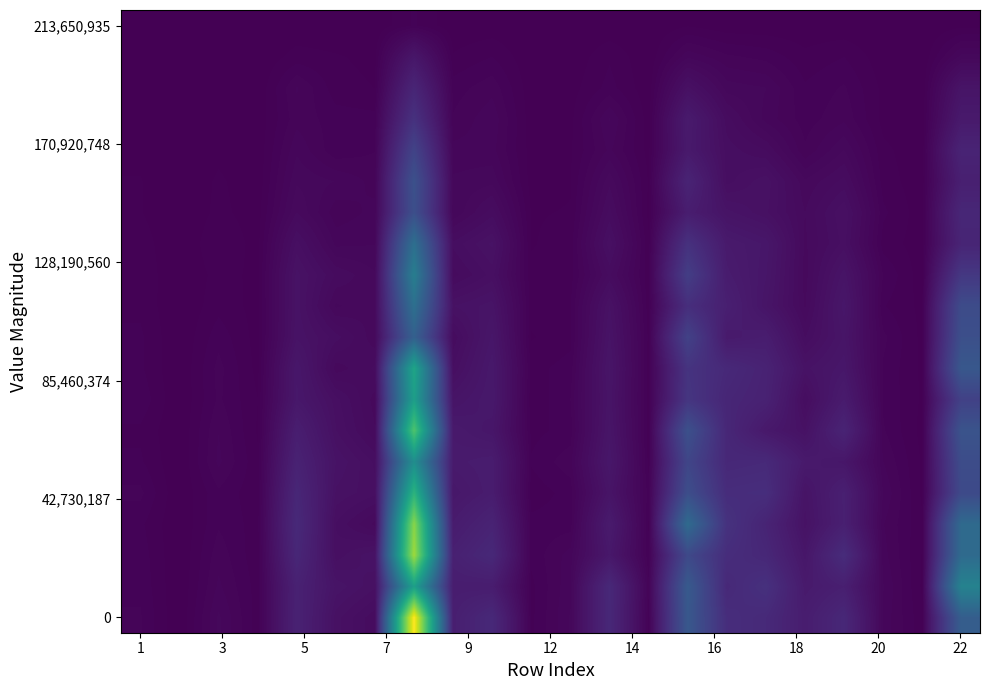

What is the greatest value displayed?

260591260.6